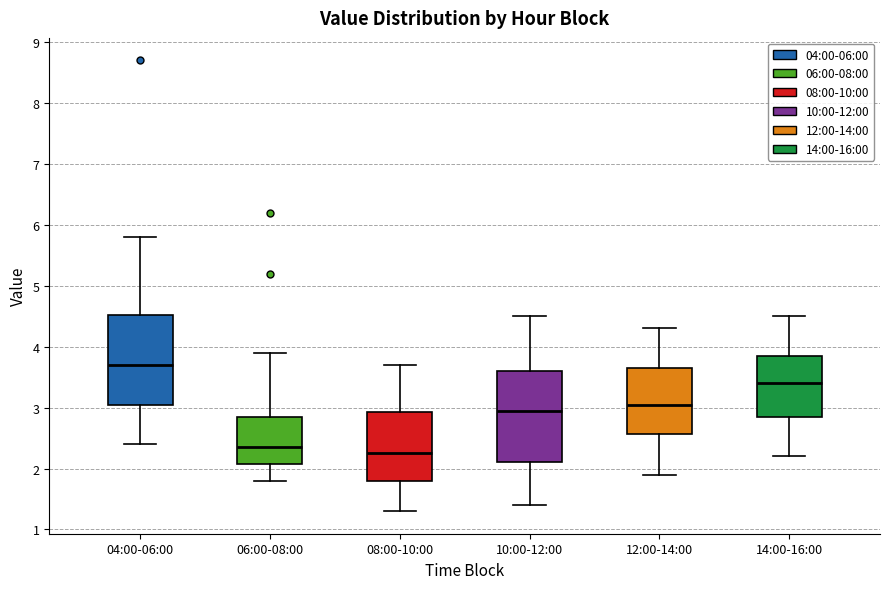

Which box's median line is the highest?

04:00-06:00